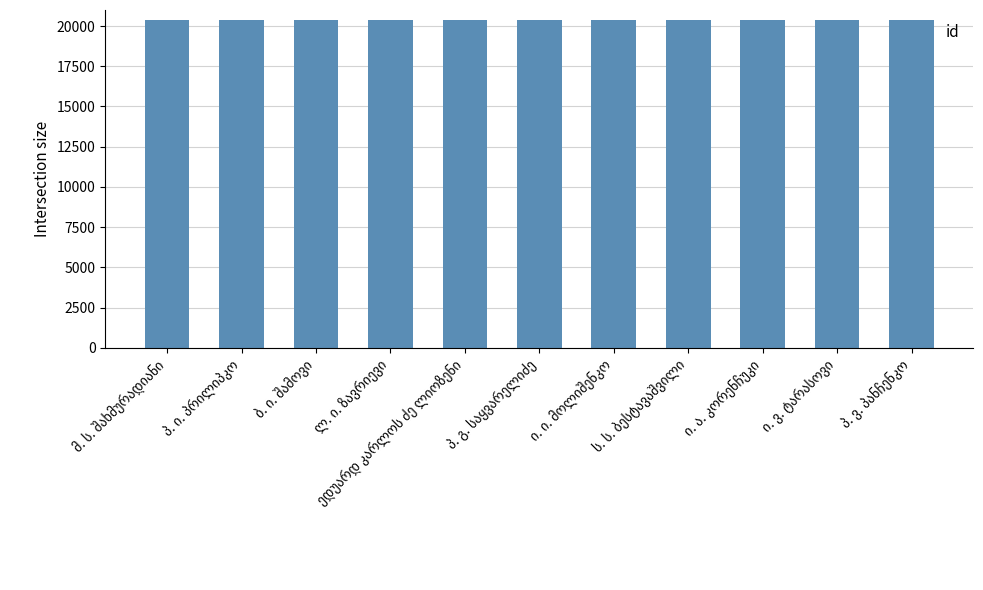

What is the maximum value shown in the chart?

20407